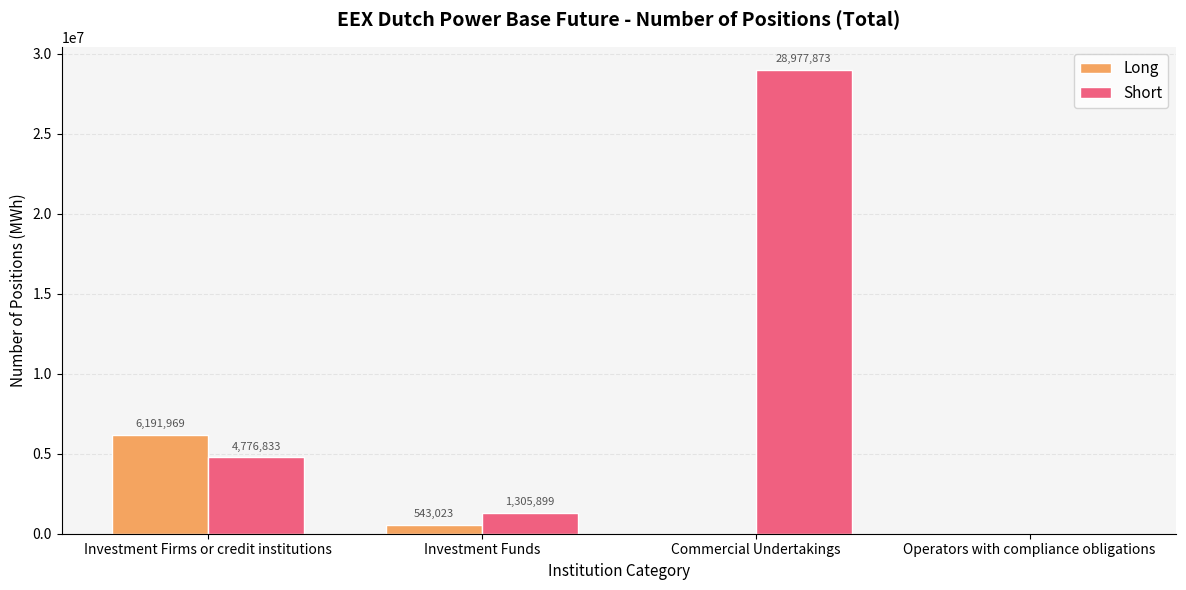

At which label does Short reach its peak?

Commercial Undertakings